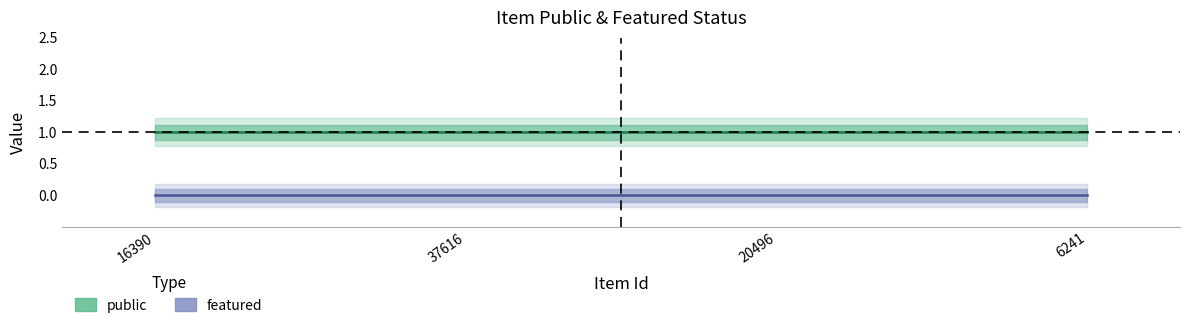

Does the chart have visible grid lines?

No